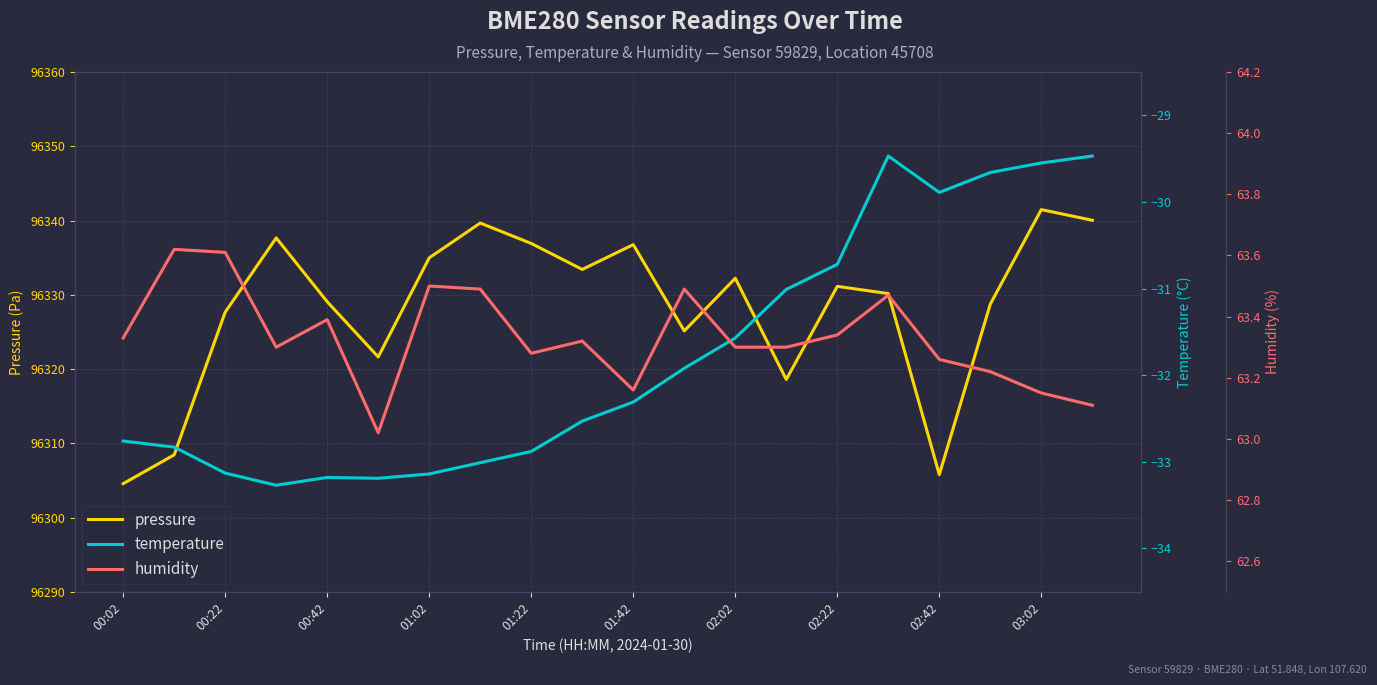

At which label does pressure reach its peak?

03:02